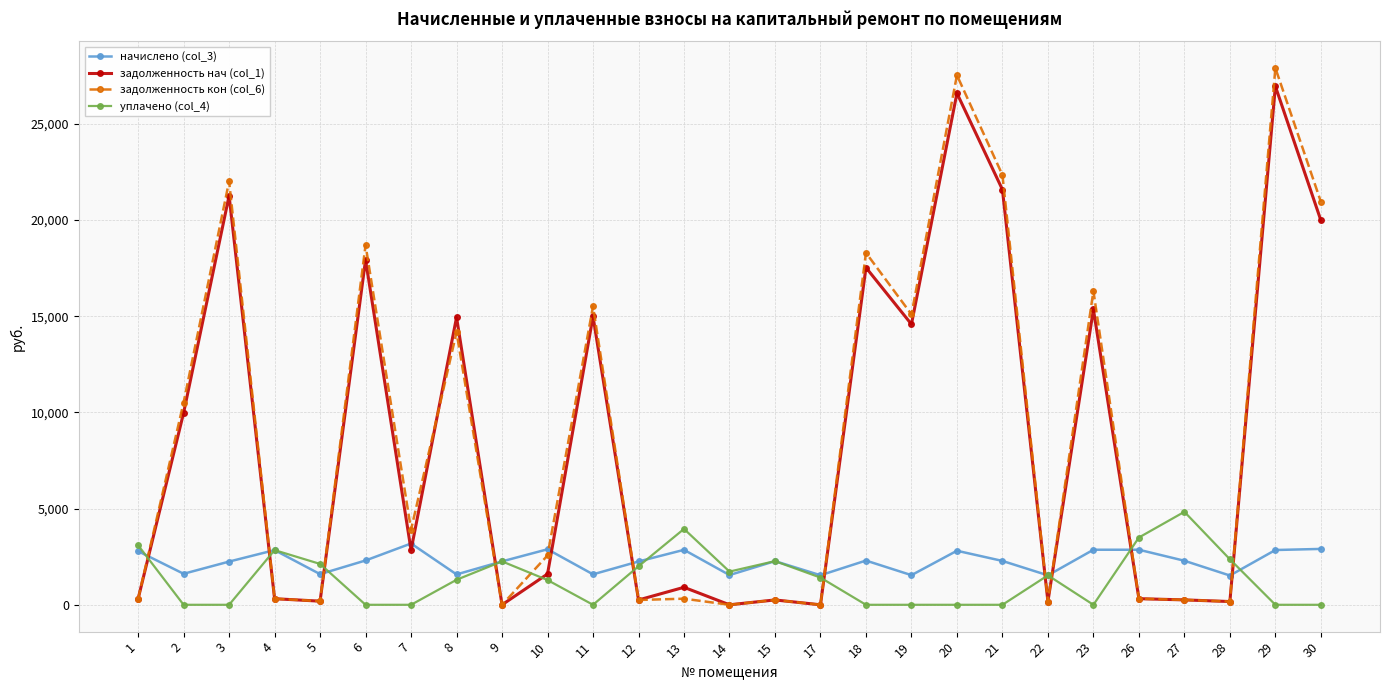

The value of уплачено (col_4) at 11 is -2166.5. True or false?

False